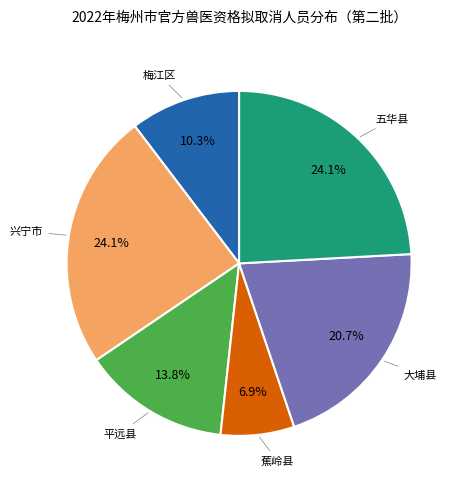

Is there any slice that represents more than half of the pie?

No